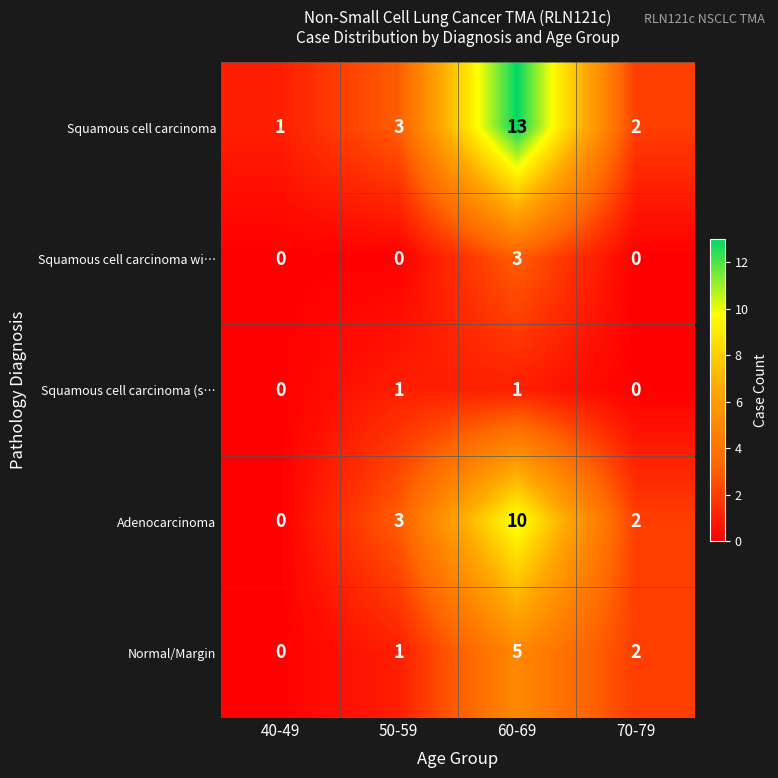

How many series are shown in this chart?

5